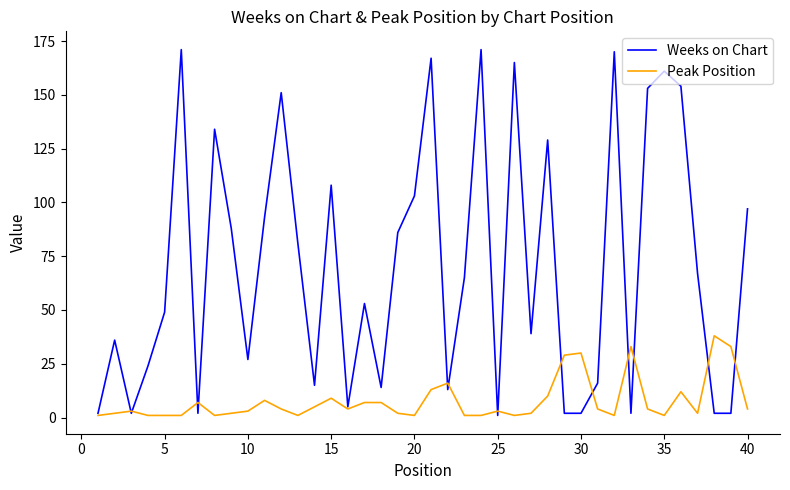

How many lines are shown in the chart?

2